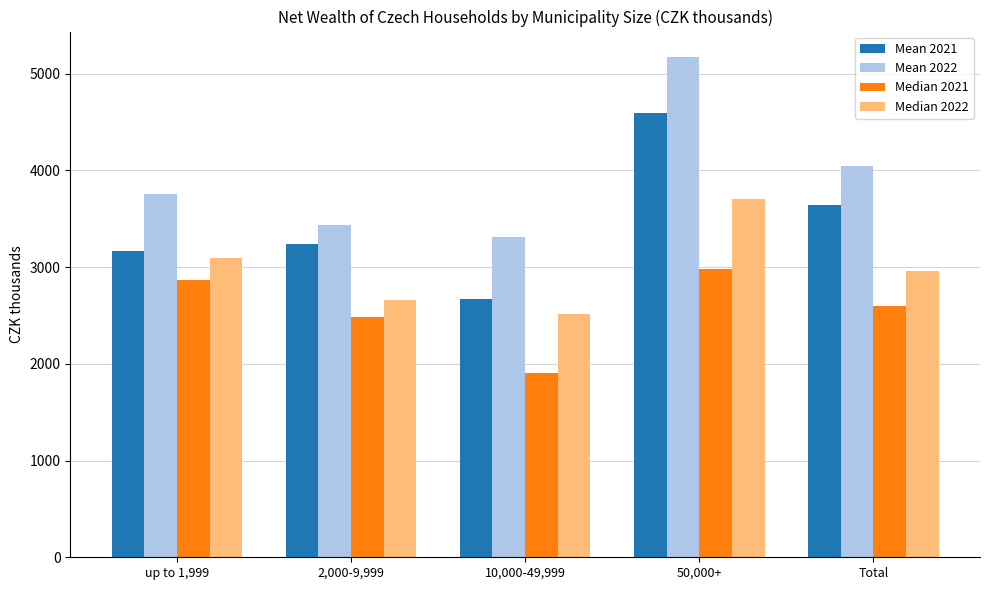

List the series in order of their overall mean, highest first.

Mean 2022, Mean 2021, Median 2022, Median 2021